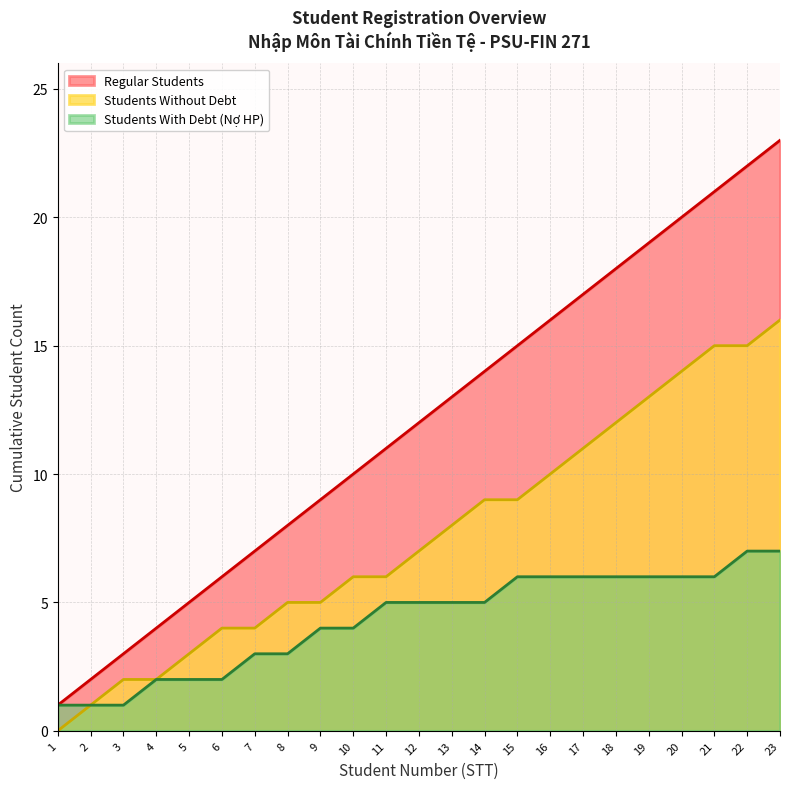

Reading left to right, list all the values displayed in this chart.

1=1	2=2	3=3	4=4	5=5	6=6	7=7	8=8	9=9	10=10	11=11	12=12	13=13	14=14	15=15	16=16	17=17	18=18	19=19	20=20	21=21	22=22	23=23